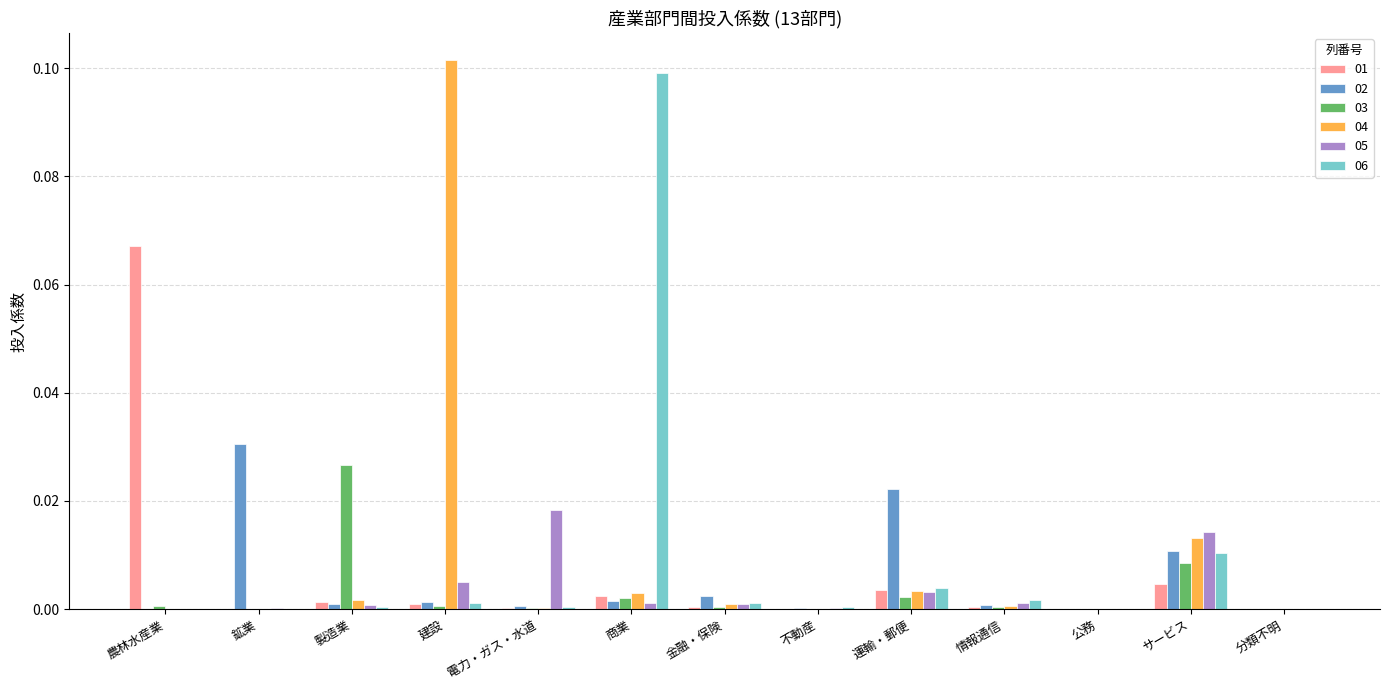

At which category is the sum across all series the highest?

建設